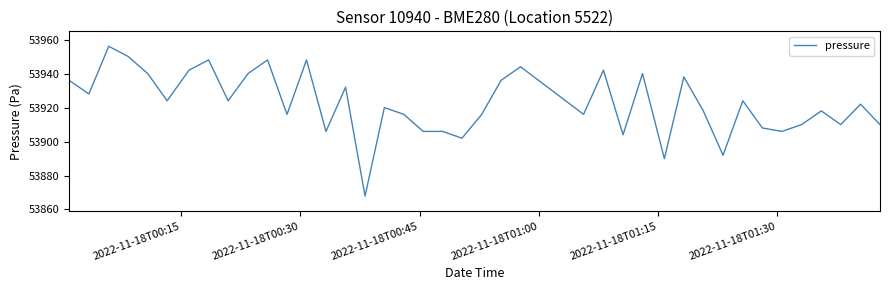

What is the greatest value displayed?

53956.3